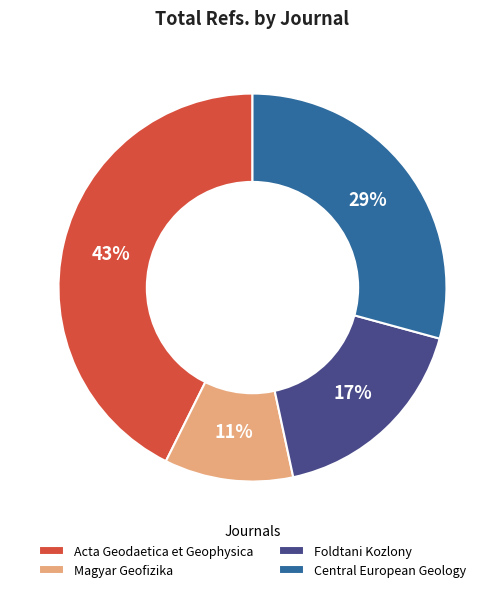

The Acta Geodaetica et Geophysica slice represents 43% of the pie. True or false?

True